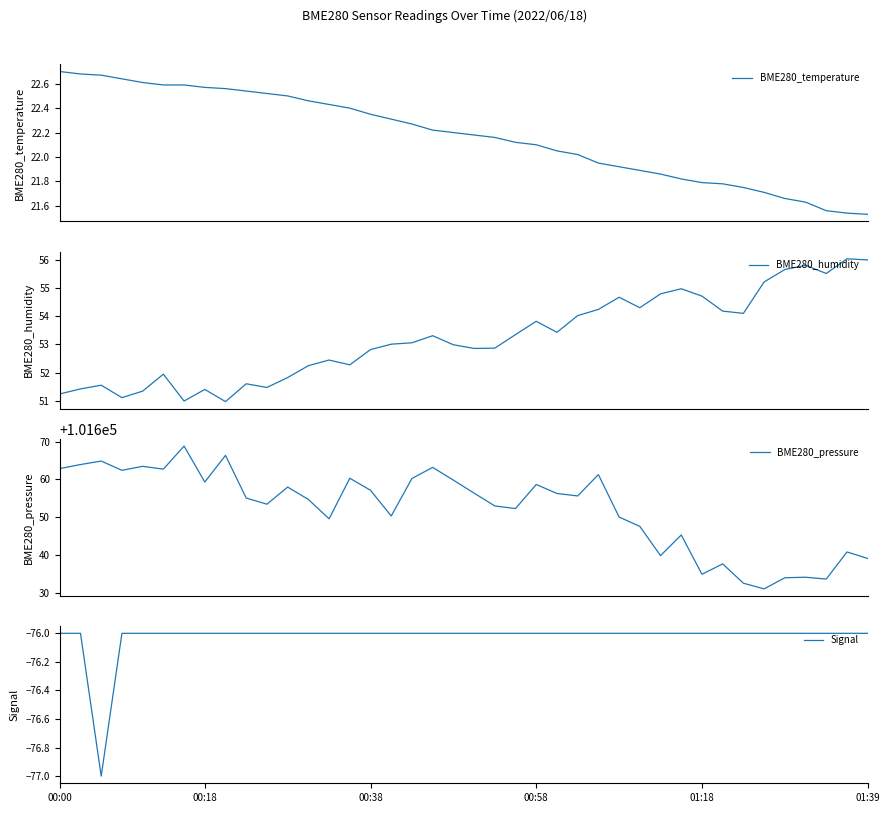

What is the label of the 7th point from the left?

6